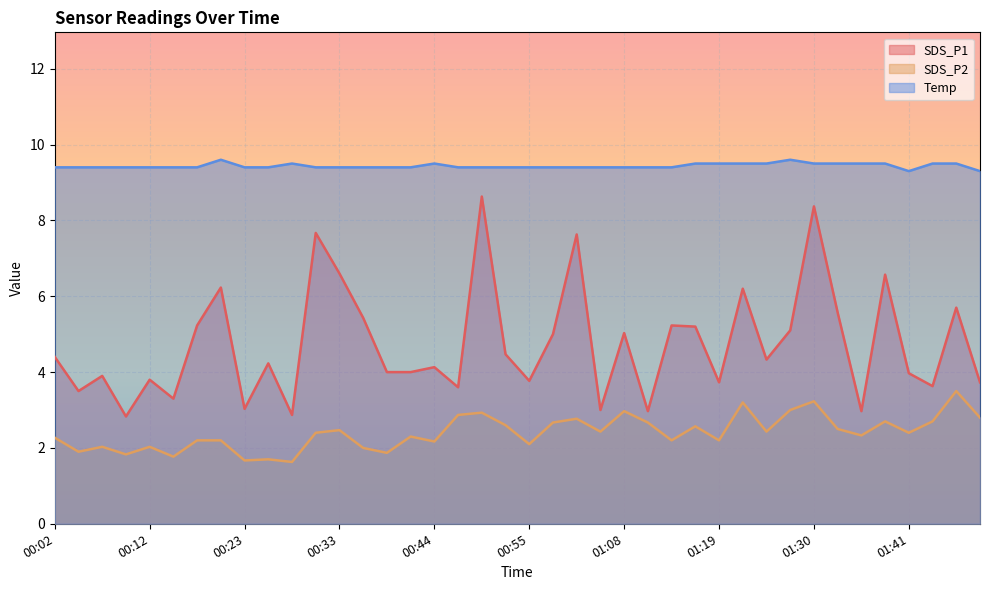

The value of Temp at 00:02 is 13.7. True or false?

False